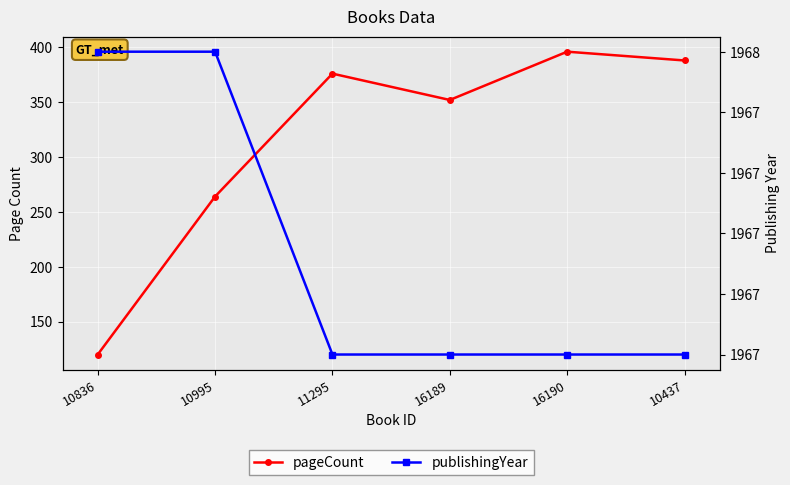

Reading left to right, list all the values displayed in this chart.

pageCount: 10836=120	10995=264	11295=376	16189=352	16190=396	10437=388
publishingYear: 10836=1968	10995=1968	11295=1967	16189=1967	16190=1967	10437=1967